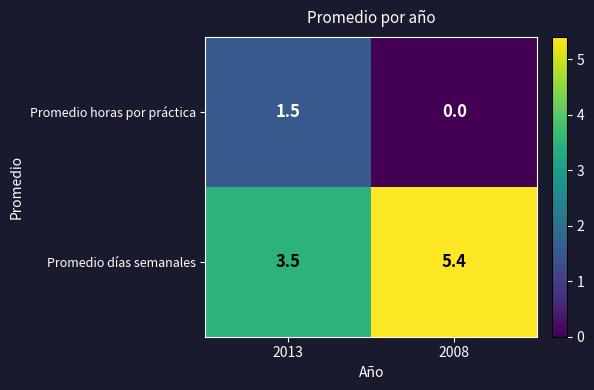

List the labels in order of Promedio horas por práctica value, largest first.

2013, 2008